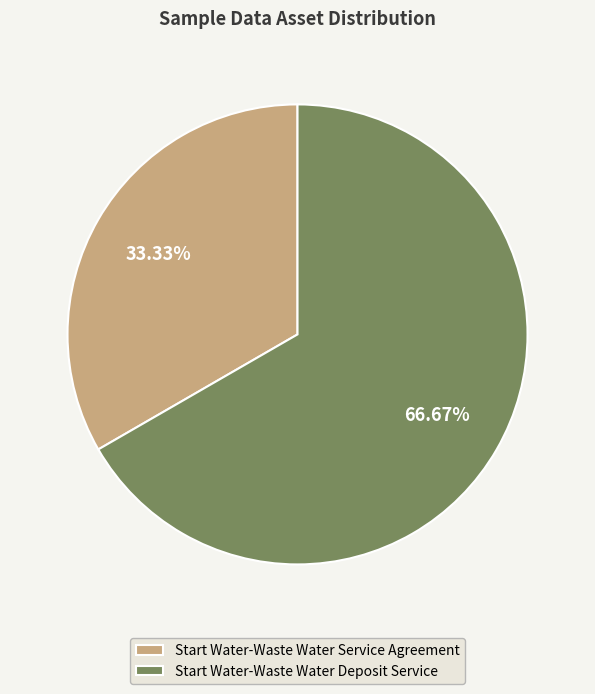

To the nearest percent, what portion does Start Water-Waste Water Service Agreement represent?

33%